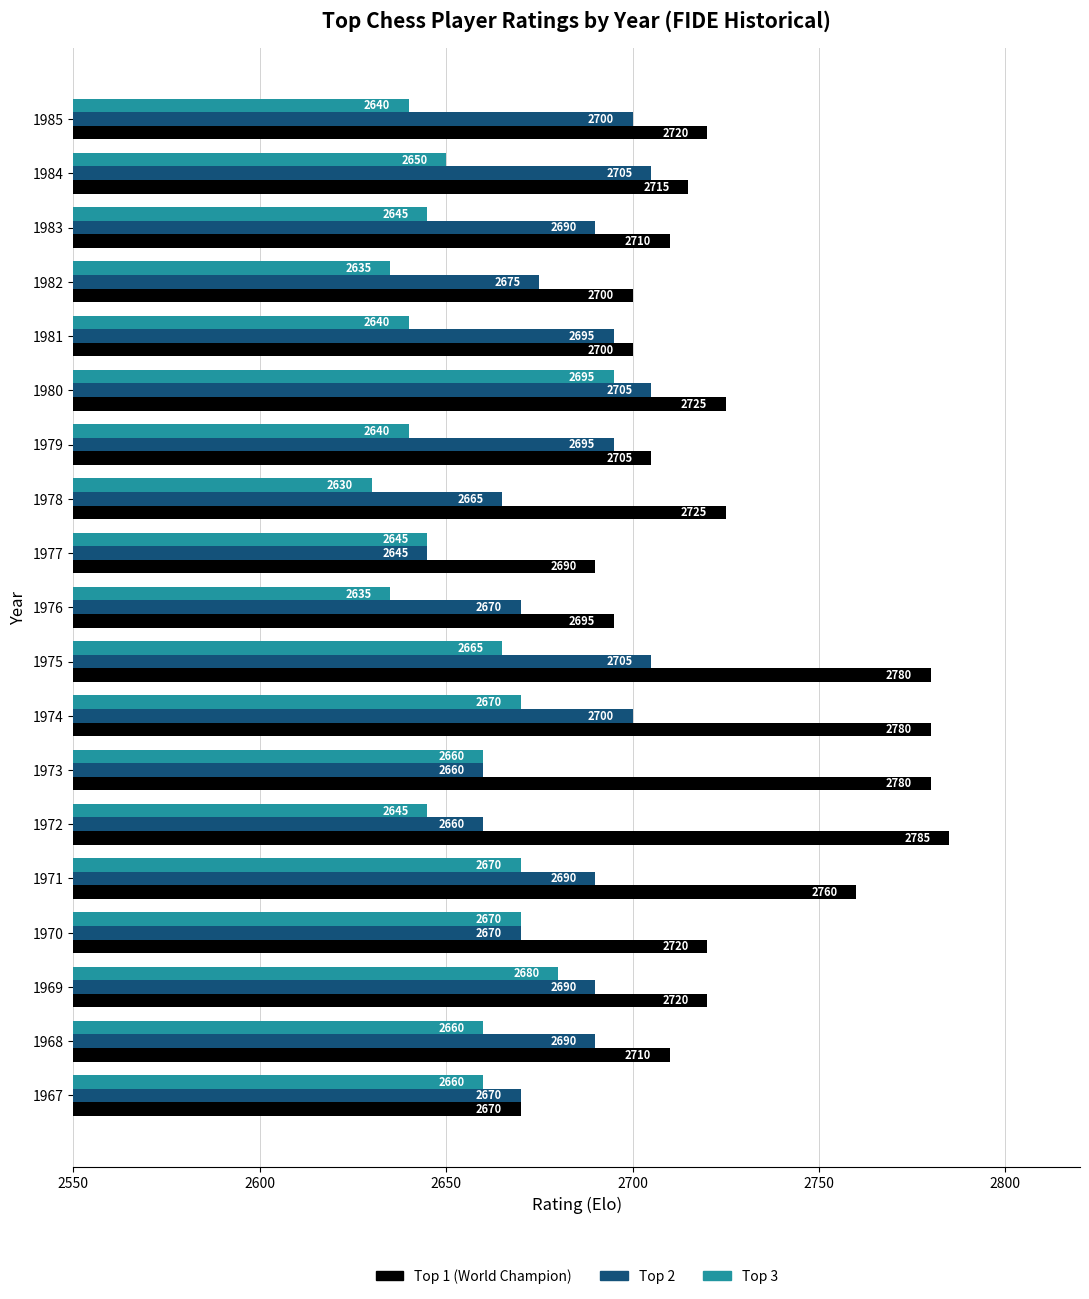

List the series in order of their overall mean, highest first.

Top 1 (World Champion), Top 2, Top 3